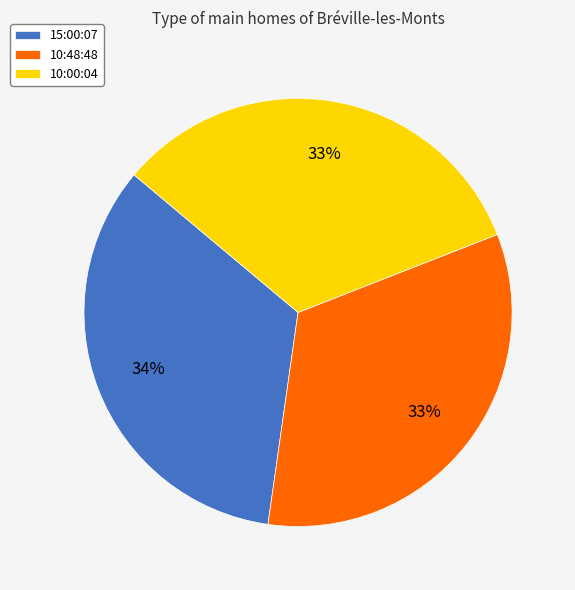

Do 10:48:48 and 10:00:04 together represent more than half of the pie?

Yes